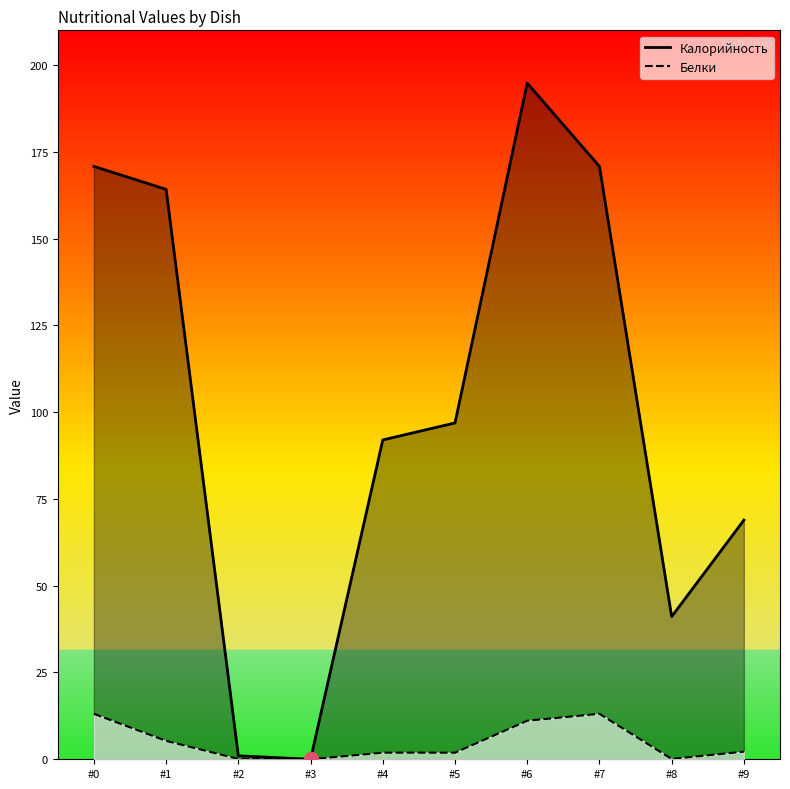

The Калорийность series shows 271.0 at #0. True or false?

False